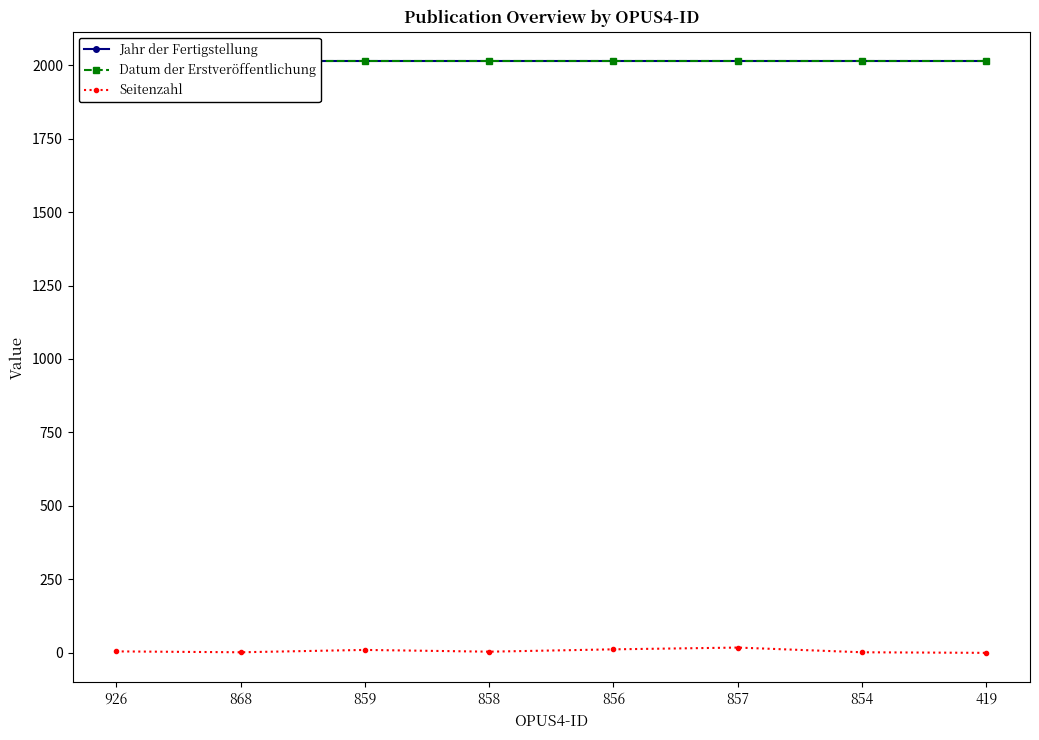

True or false: Datum der Erstveröffentlichung and Jahr der Fertigstellung cross at least once.

False